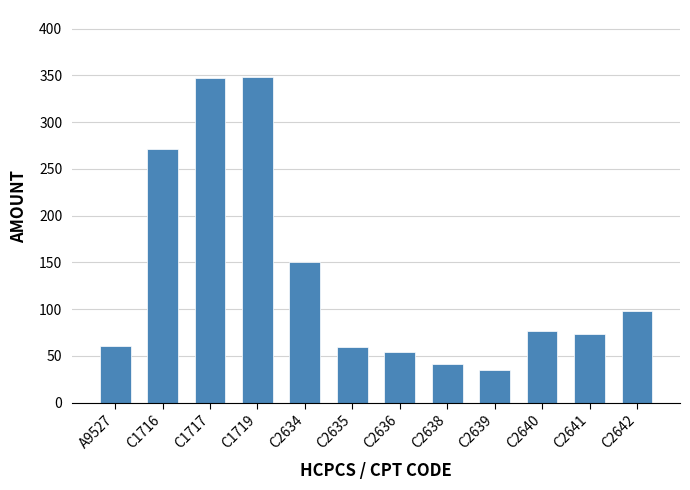

The chart shows a value of 592.1 at C1717. True or false?

False